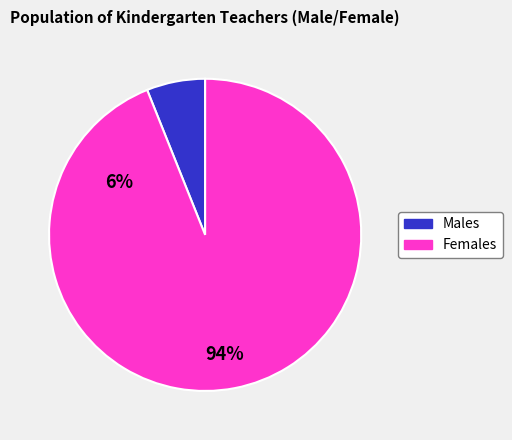

Is there a majority slice in this chart?

Yes